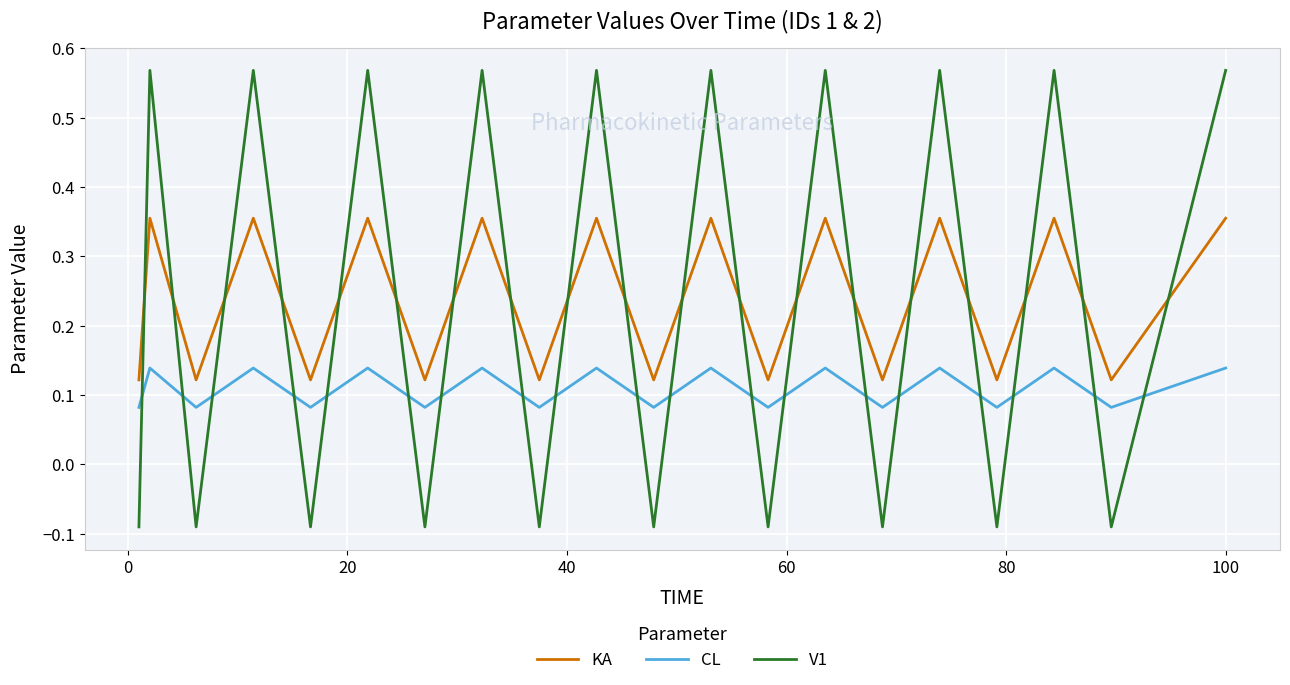

What is the difference between the maximum and minimum values in the V1 series?

0.7